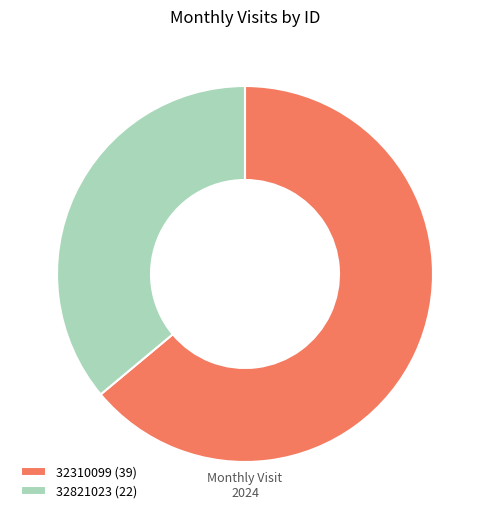

Is it true that 32310099 is 51% of the pie?

False